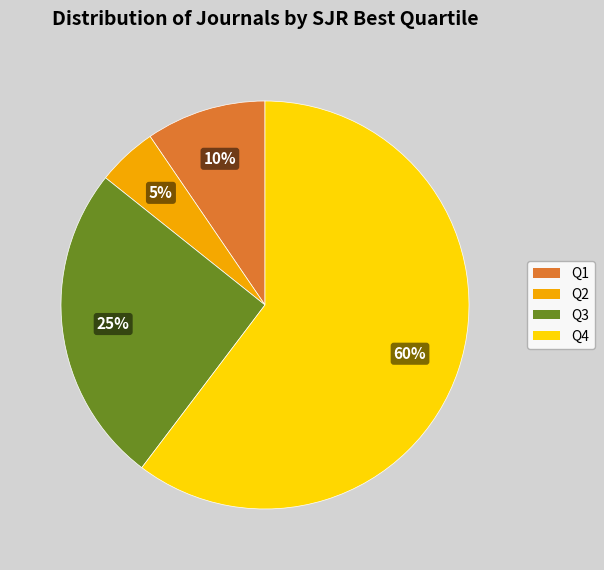

The Q4 slice represents 74% of the pie. True or false?

False